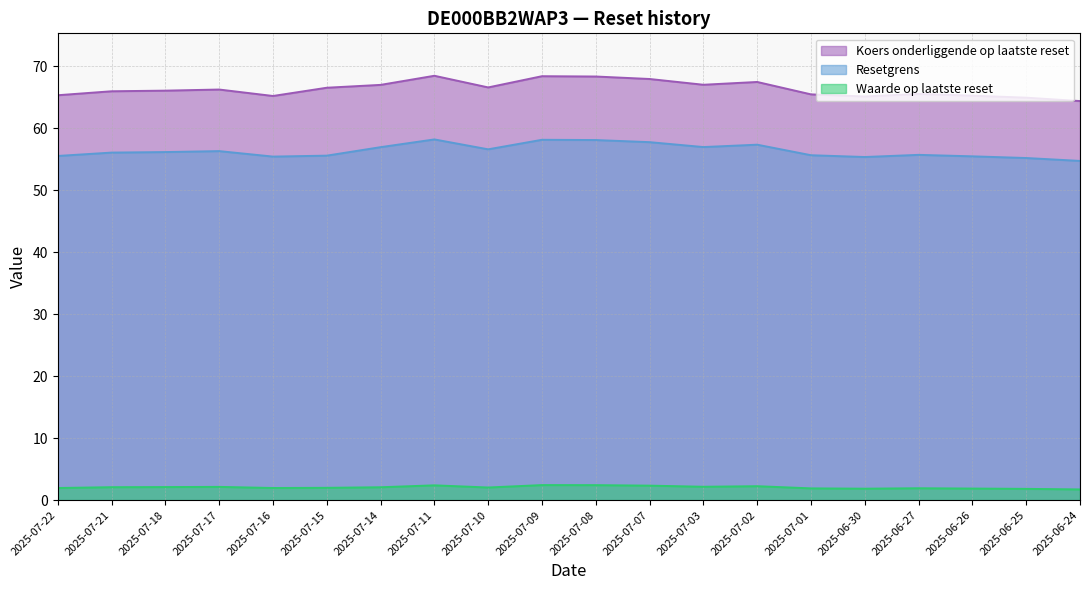

What is the sum of all Koers onderliggende op laatste reset values?

1327.0